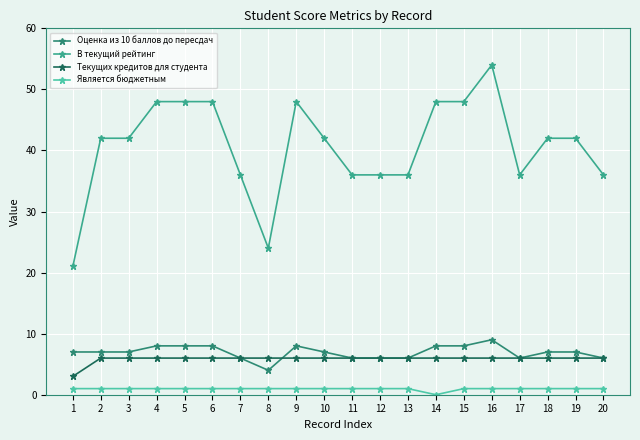

How many series are shown in this chart?

4